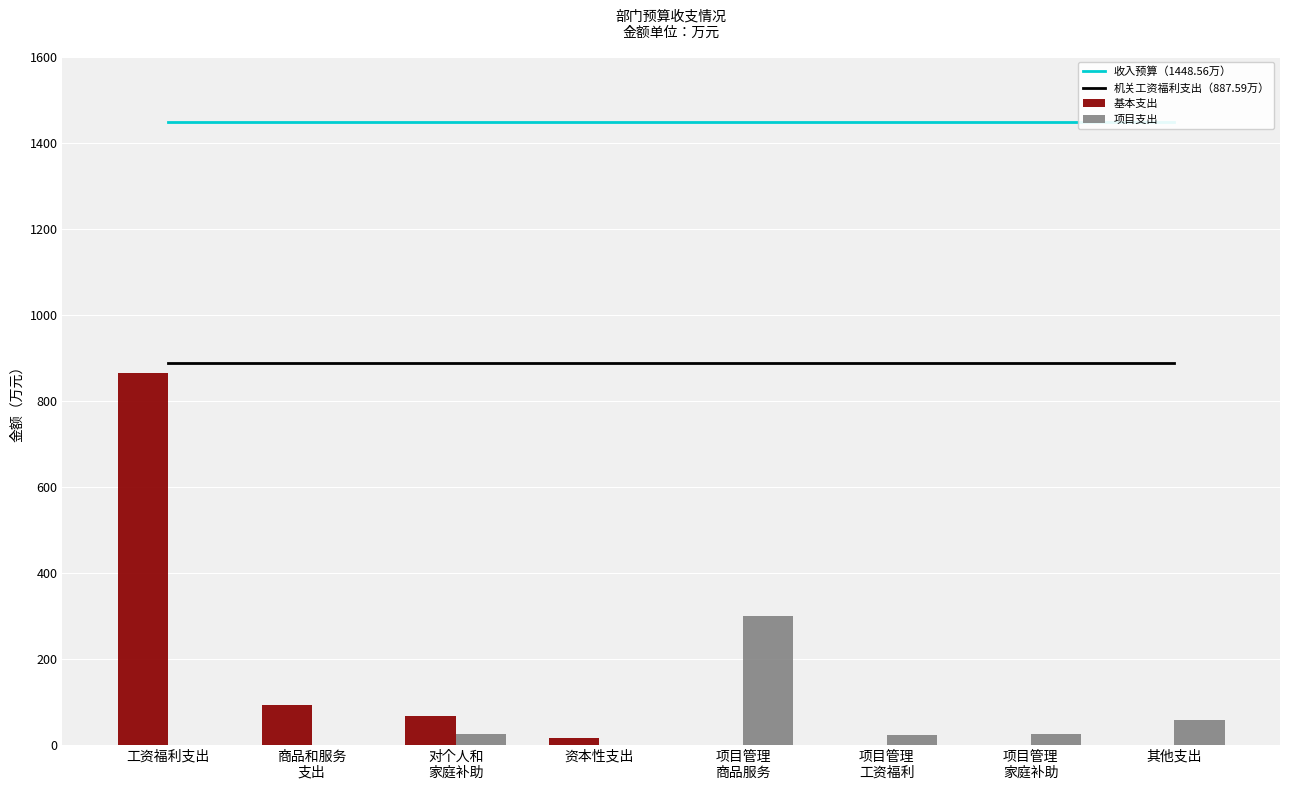

At which category is the sum across all series the highest?

工资福利支出